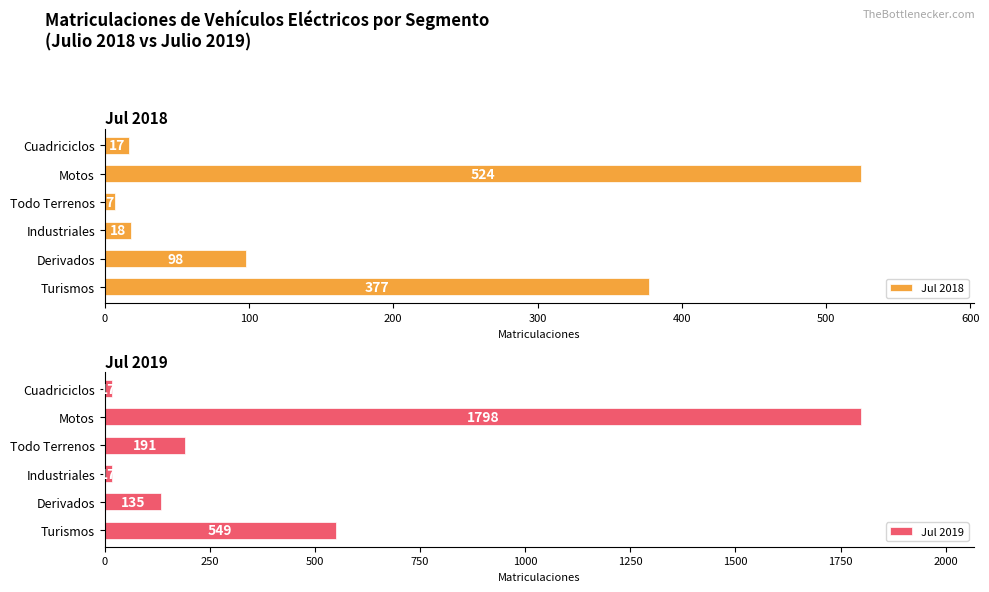

What is the difference between the second highest and second lowest values in the Jul 2018 series?

360